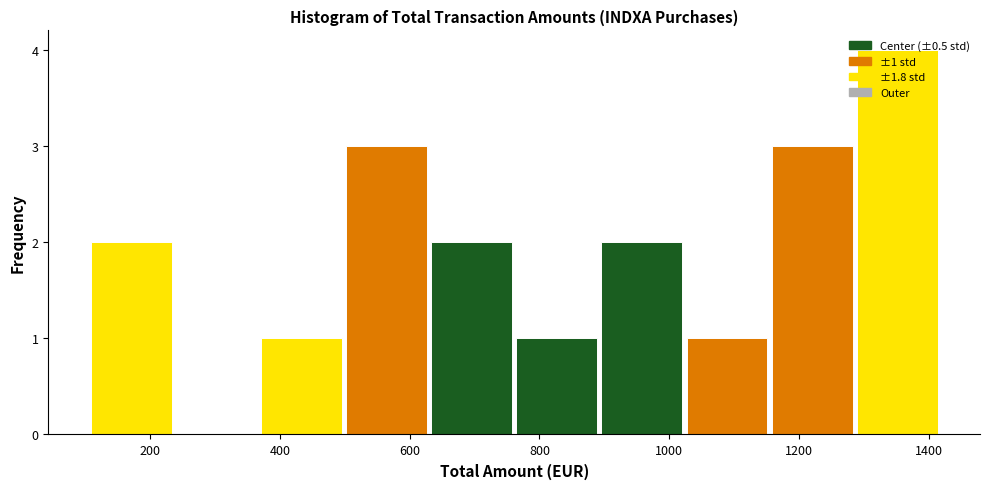

Which range on the x-axis has the tallest bar?

1280 to 1420